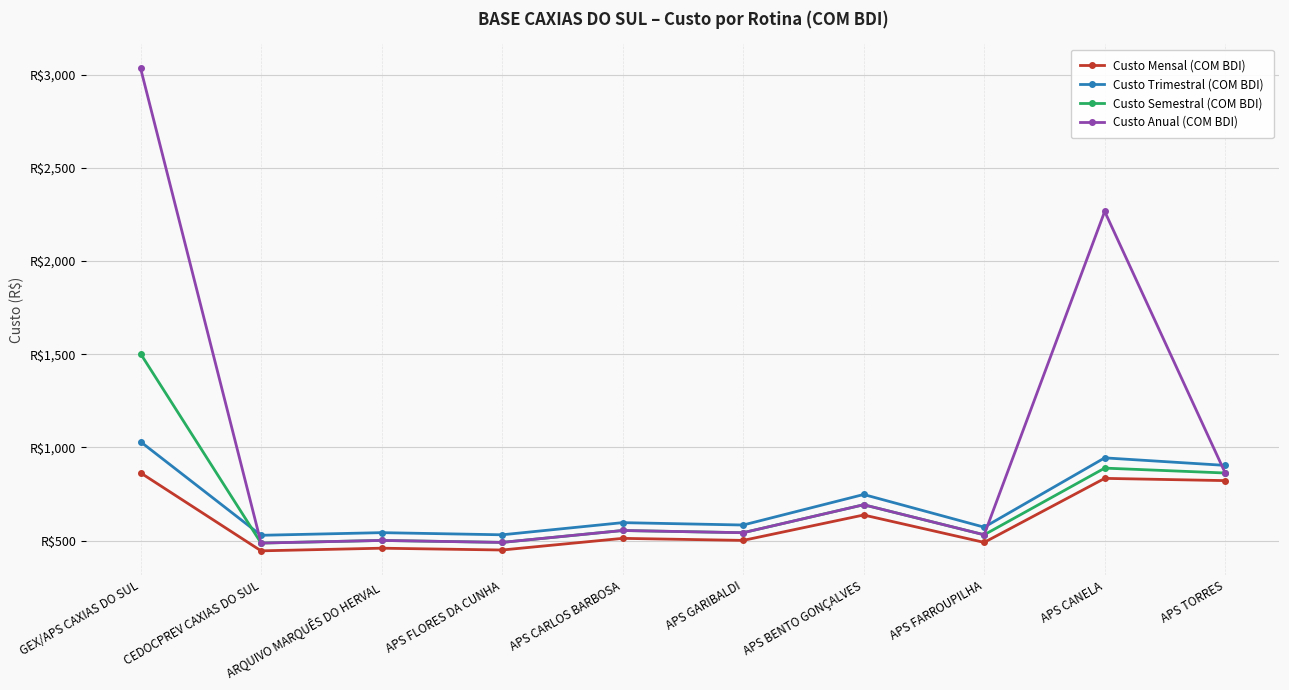

True or false: Custo Semestral (COM BDI) and Custo Anual (COM BDI) cross at least once.

False